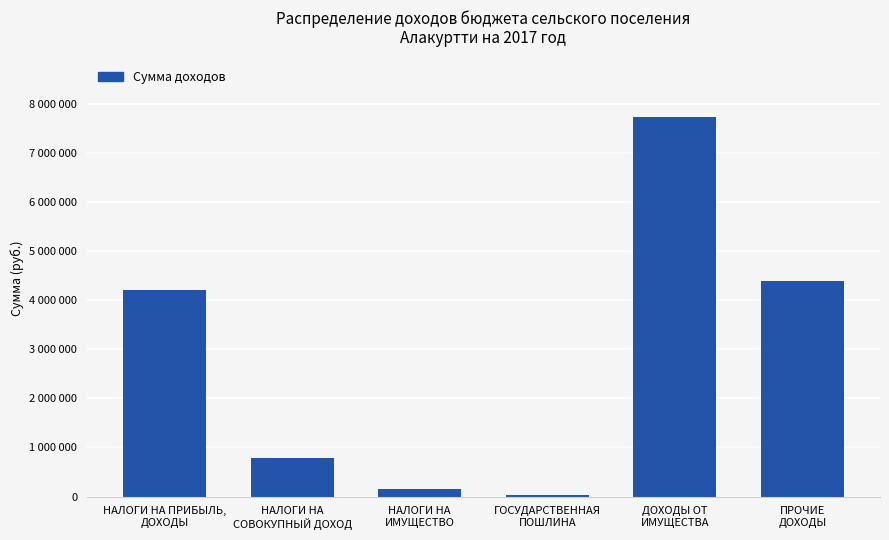

What is the change in value from НАЛОГИ НА
СОВОКУПНЫЙ ДОХОД to НАЛОГИ НА
ИМУЩЕСТВО?

-628000